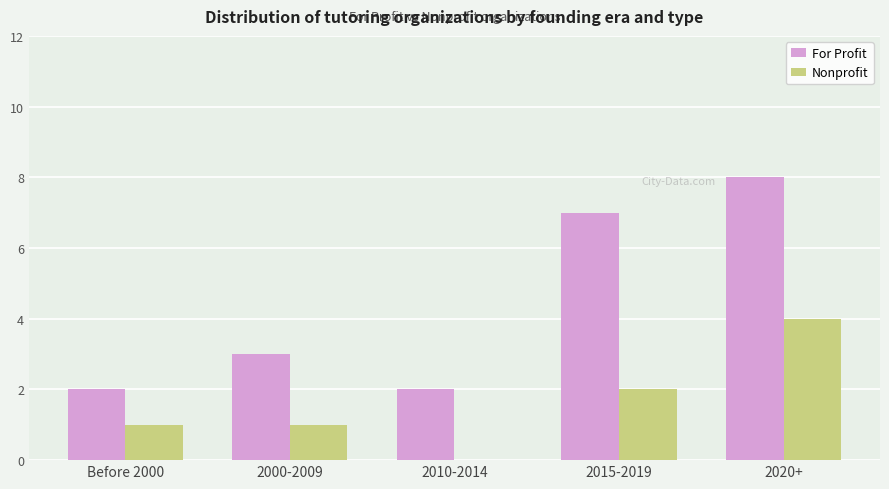

At which category is the sum across all series the highest?

2020+